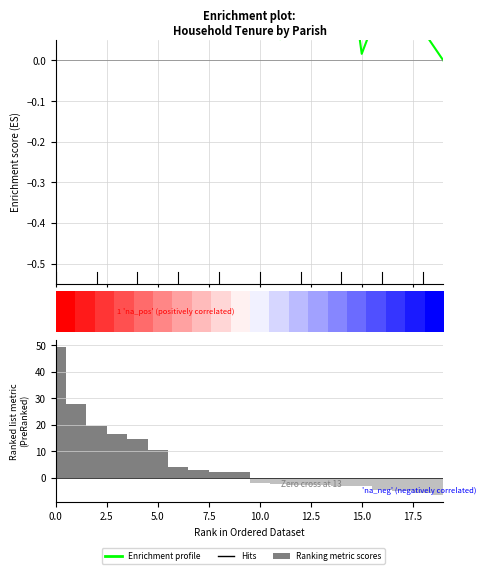

The value of Enrichment profile at 17 is 0.1. True or false?

False